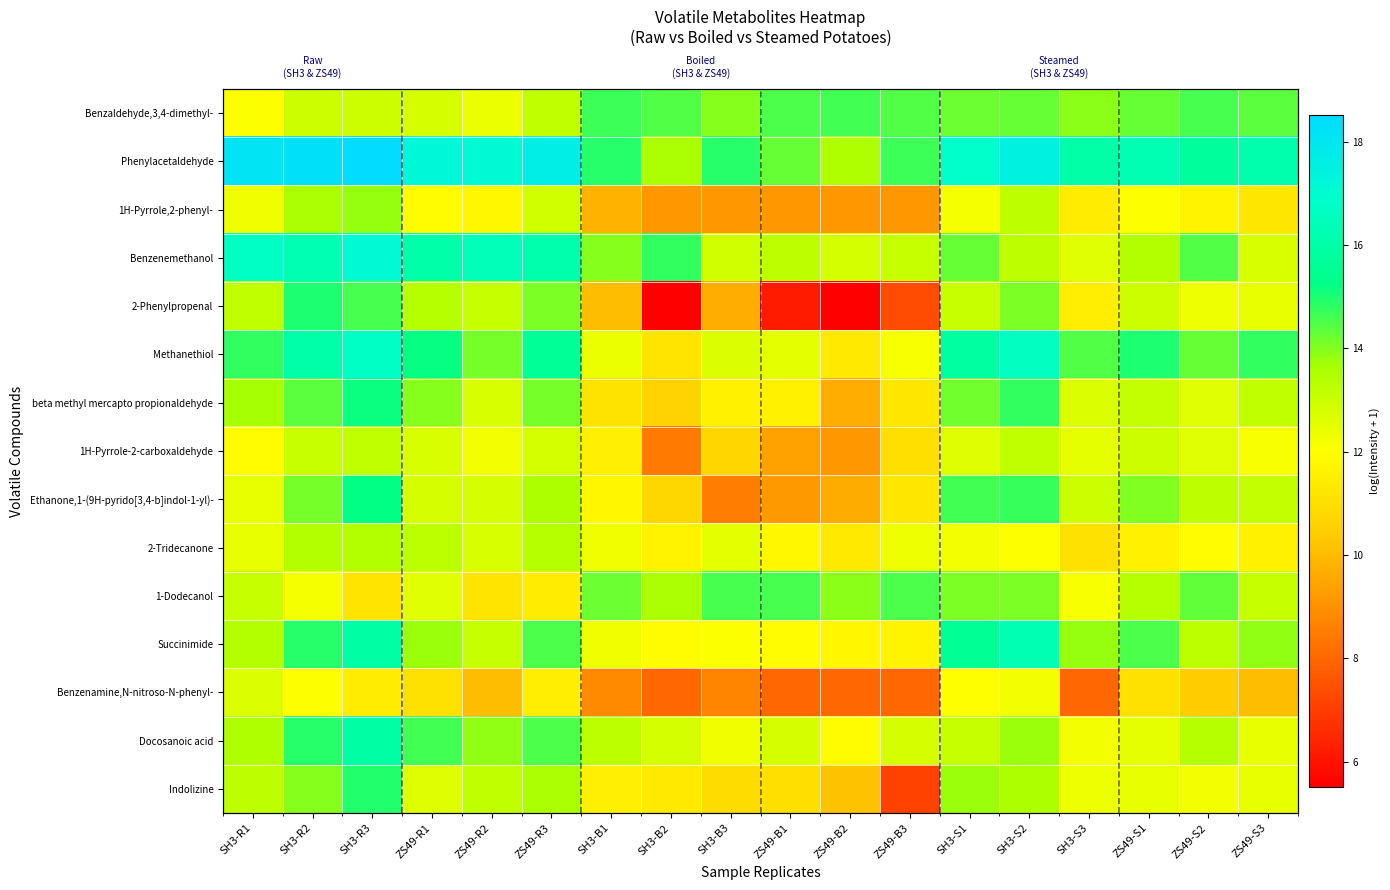

True or false: Benzaldehyde,3,4-dimethyl- has a value of 14.4 at ZS49-S3.

True